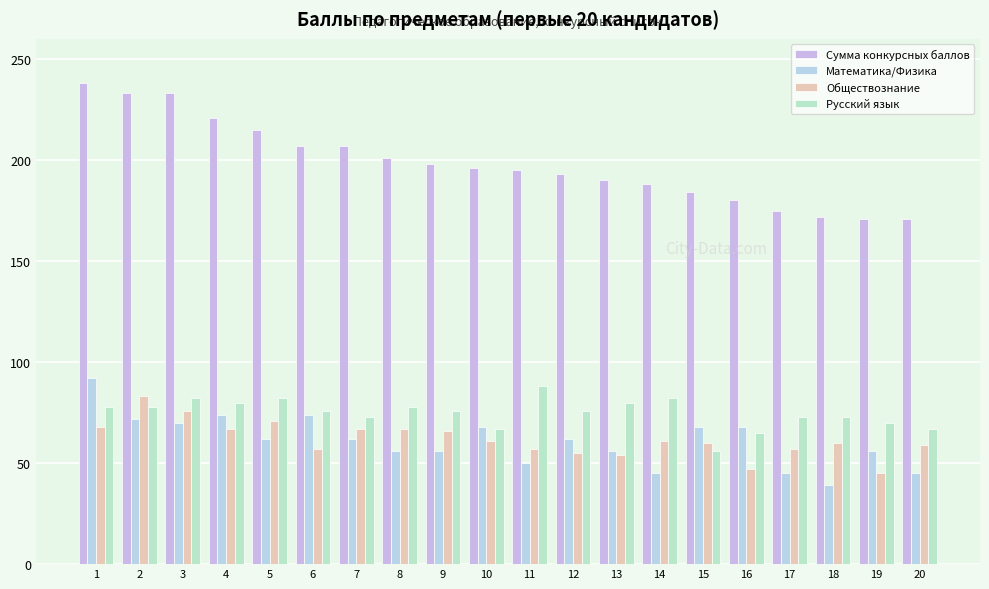

What is the greatest value displayed?

238